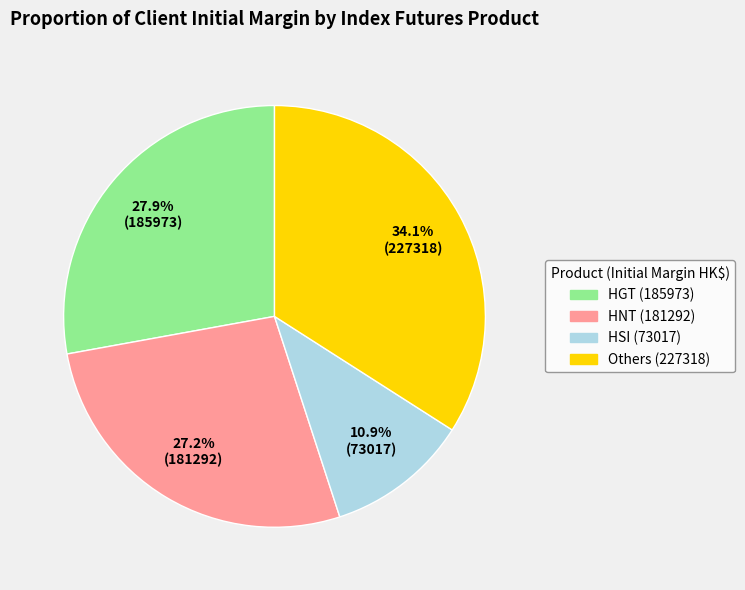

Is there any slice that represents more than half of the pie?

No